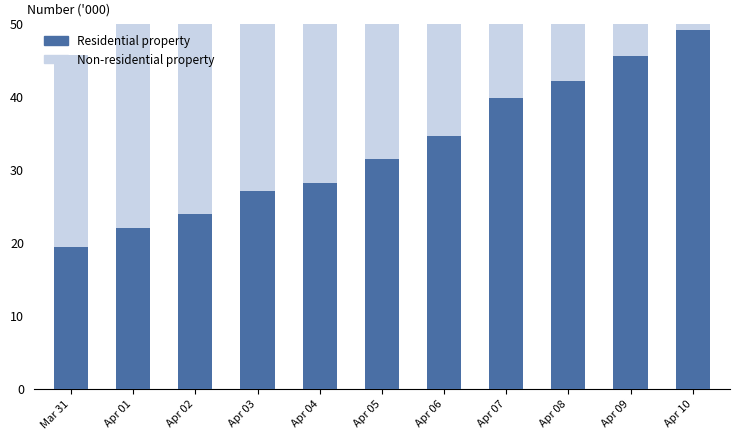

What is the spread (max minus min) of values at Mar 31?

6.7